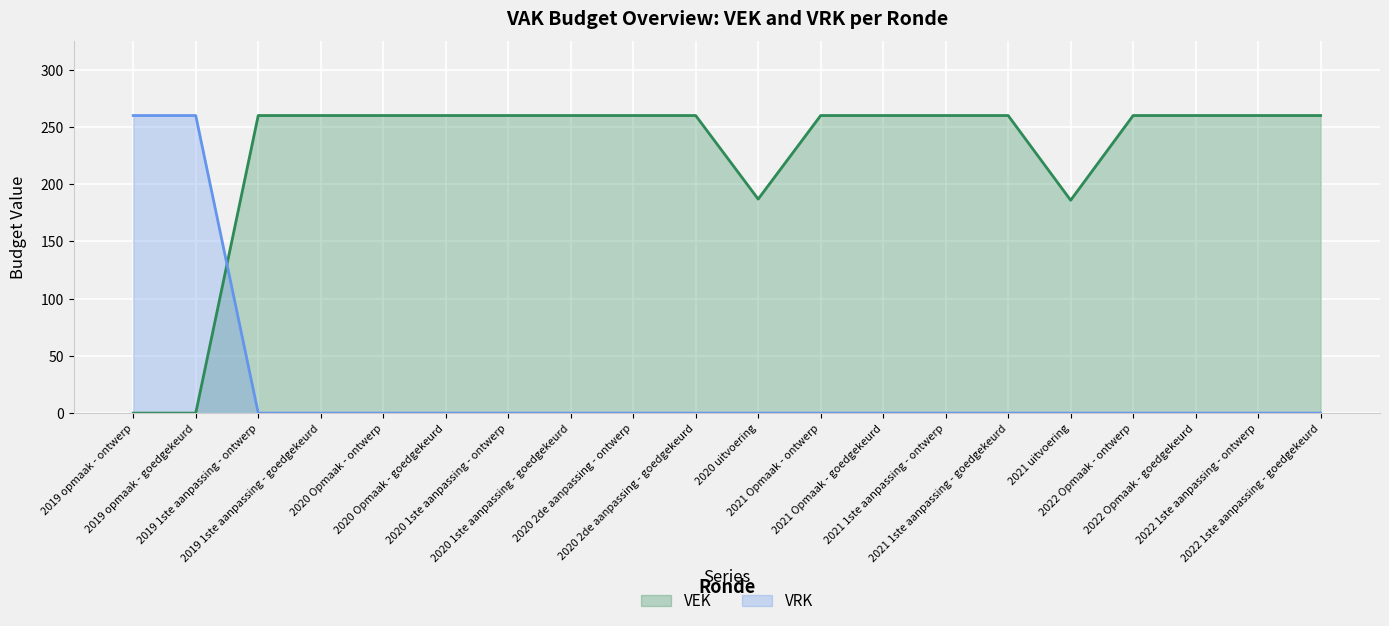

What position from the right is 2022 1ste aanpassing - goedgekeurd?

1